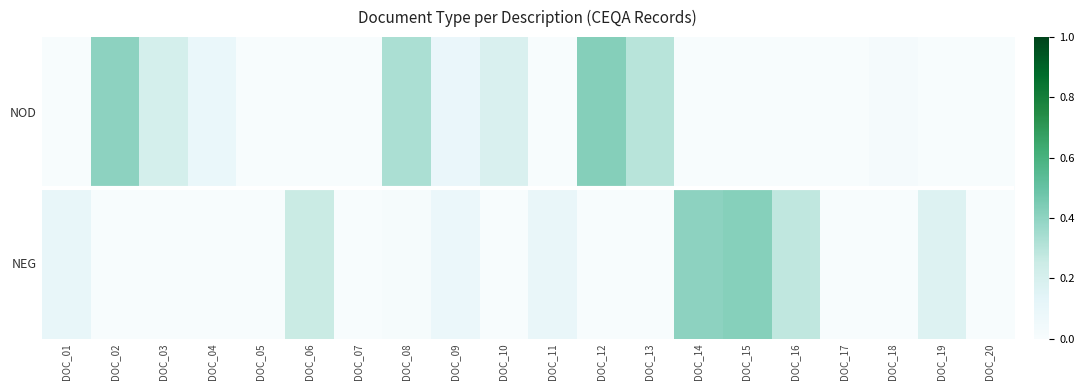

Between DOC_03 and DOC_08, which series saw the biggest shift?

NOD